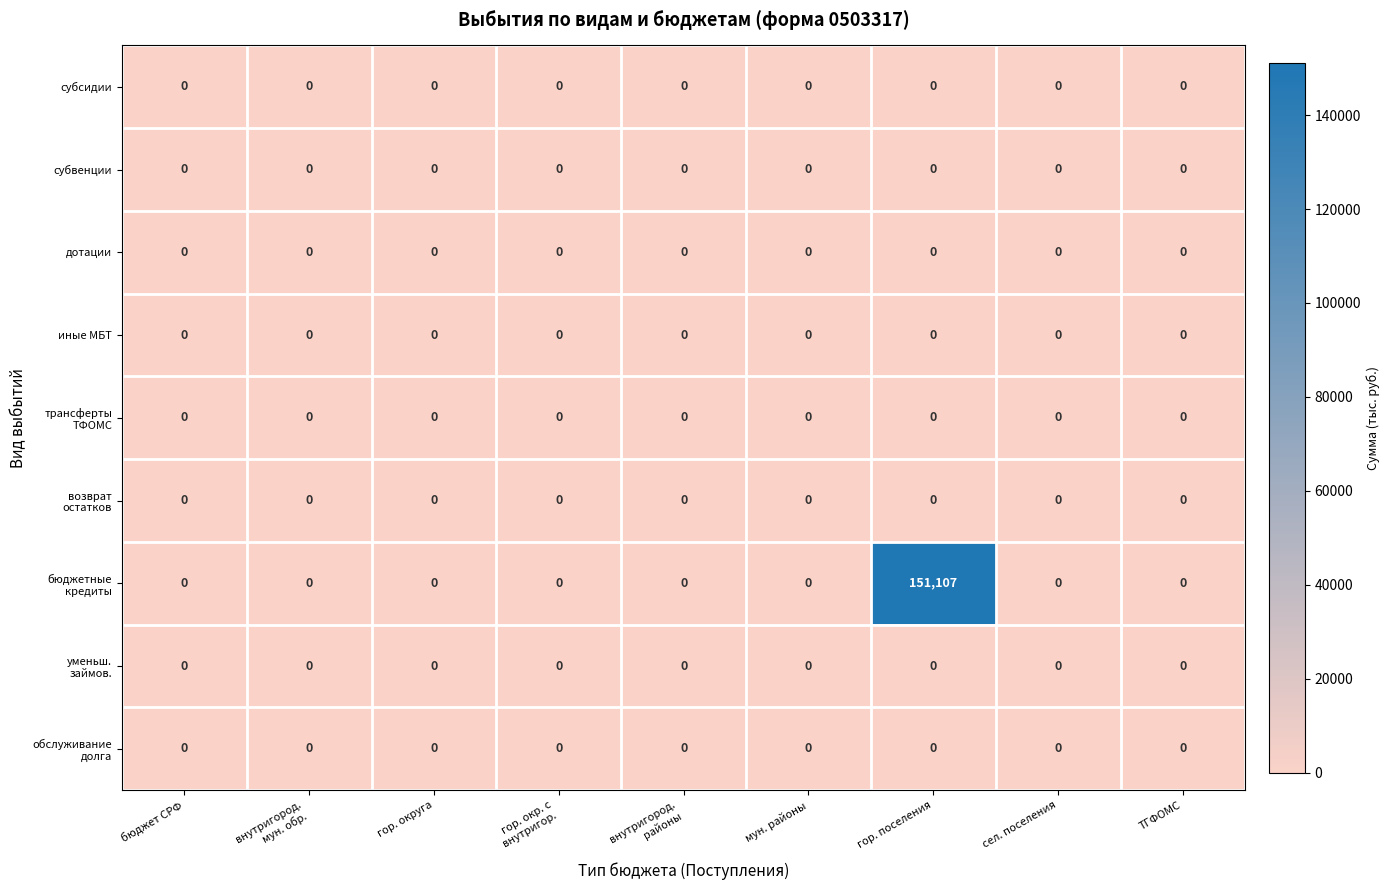

At which category is the sum across all series the highest?

гор. поселения